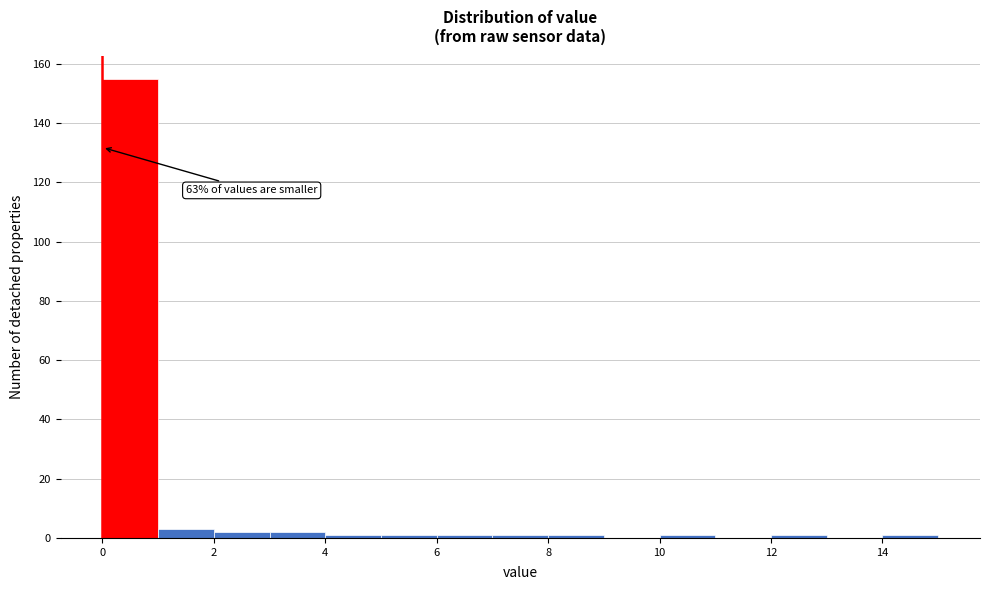

Which range on the x-axis has the tallest bar?

0 to 1